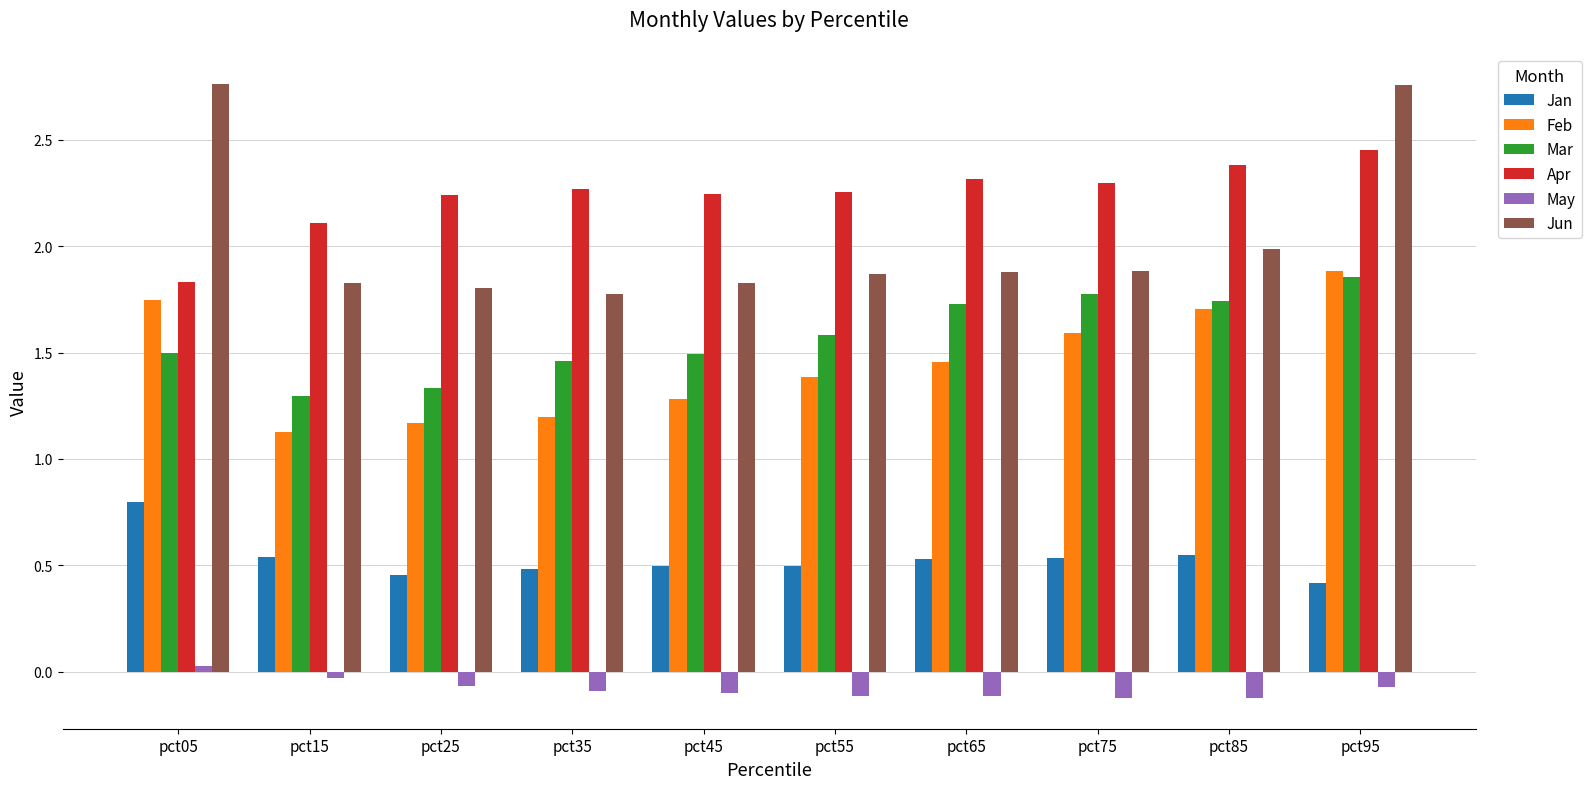

The value of Apr at pct45 is 3.4. True or false?

False